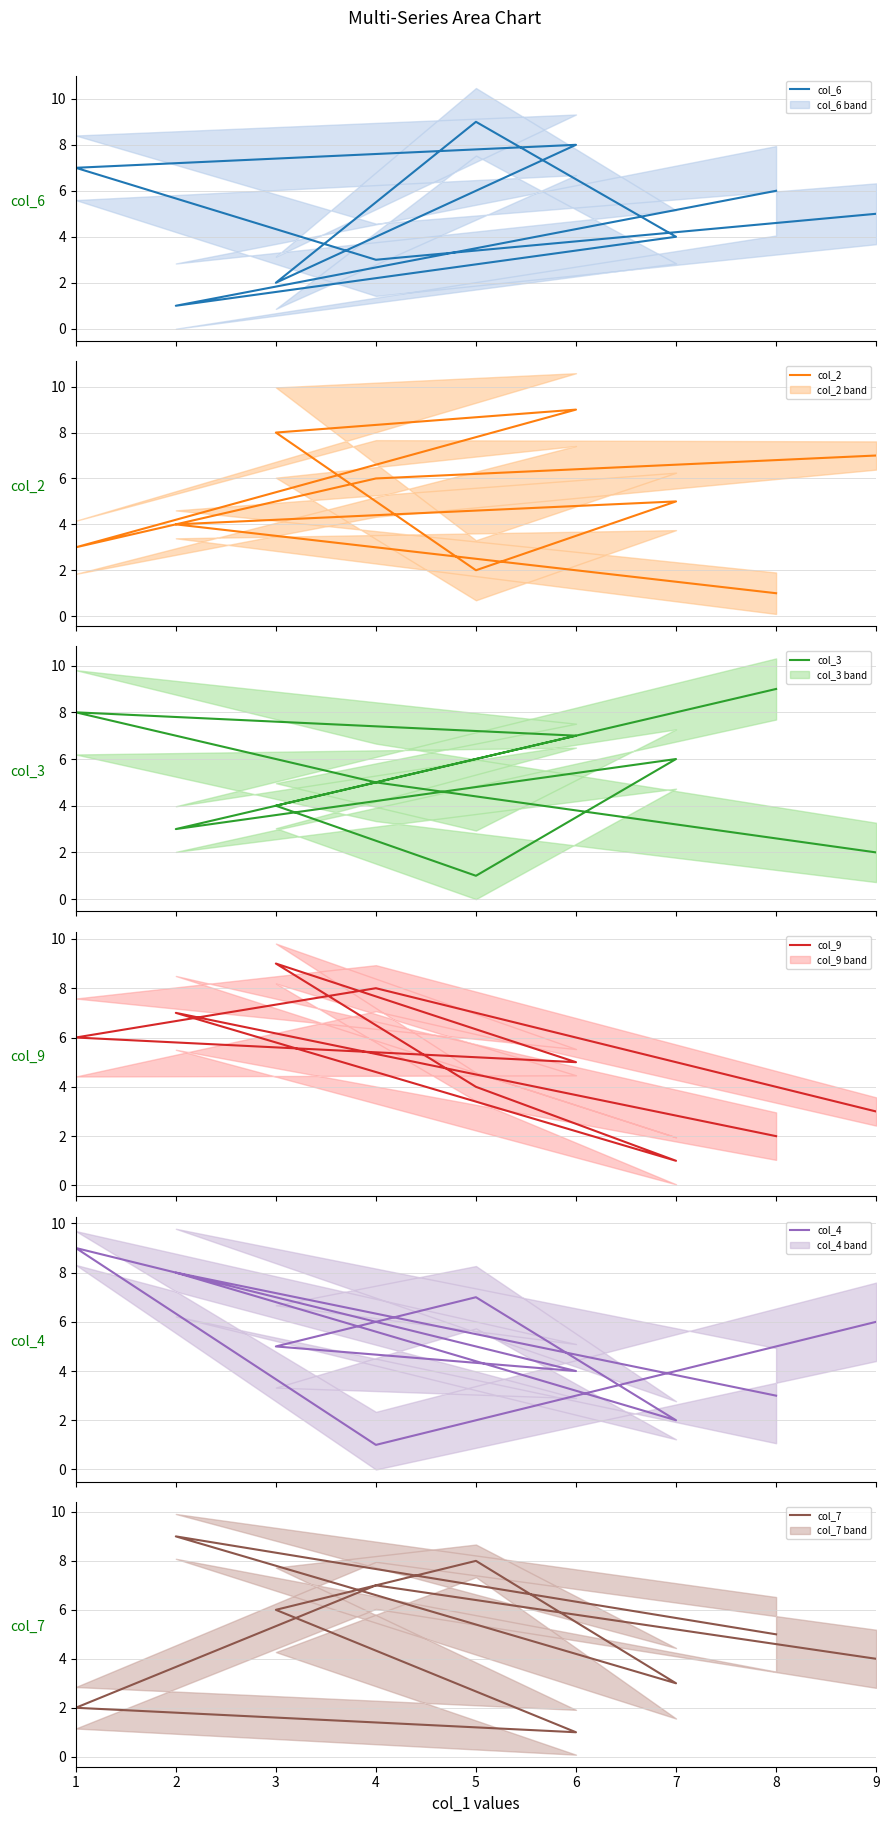

What is the sum of all col_4 values?

45